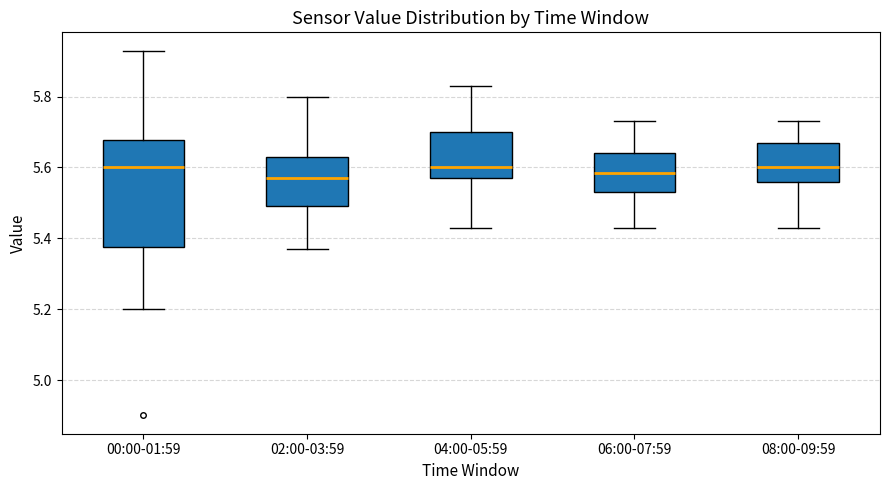

Where does the lower whisker of the box for 08:00-09:59 end on the y-axis? The values are not printed on the chart, so give them approximately, as read against the axis.

5.44